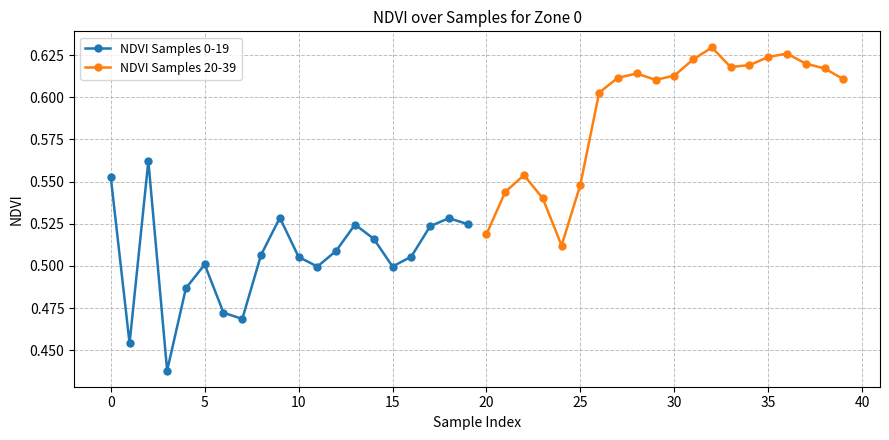

True or false: NDVI Samples 20-39 has more than 2 points higher than both neighbors.

True